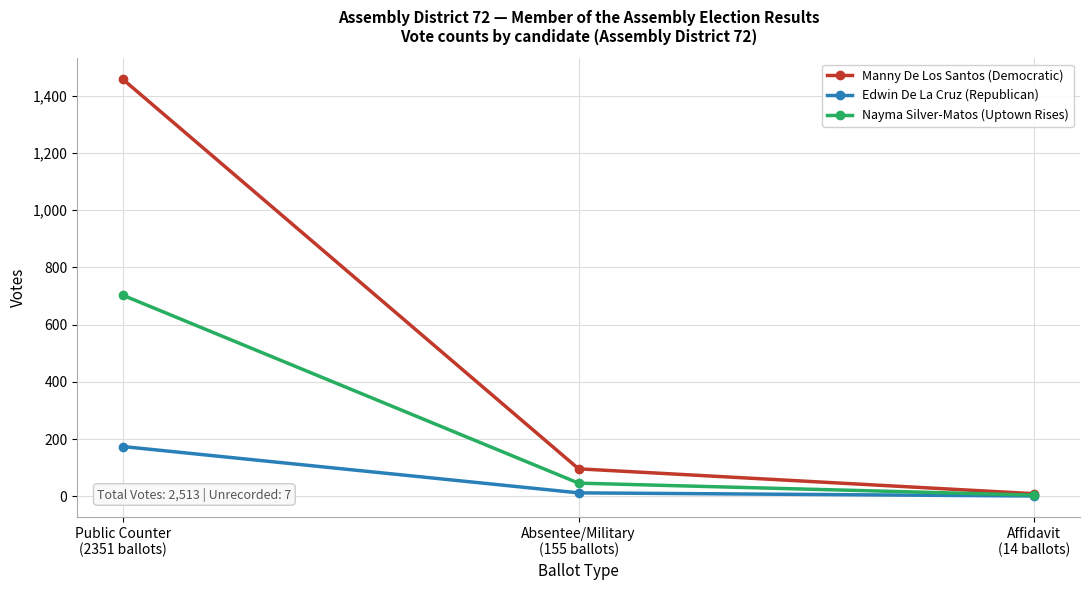

Which series has the widest spread of values?

Manny De Los Santos (Democratic)